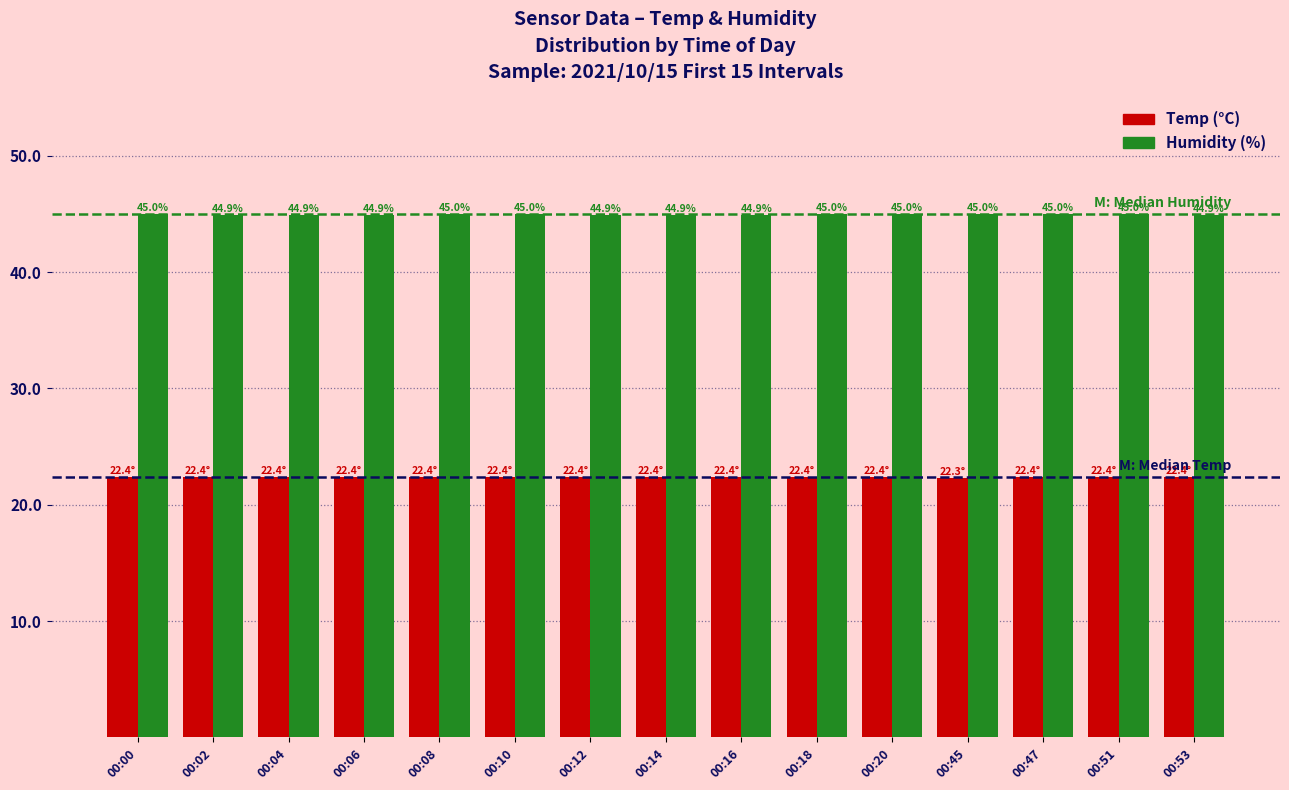

What is the spread (max minus min) of values at 00:12?

22.5